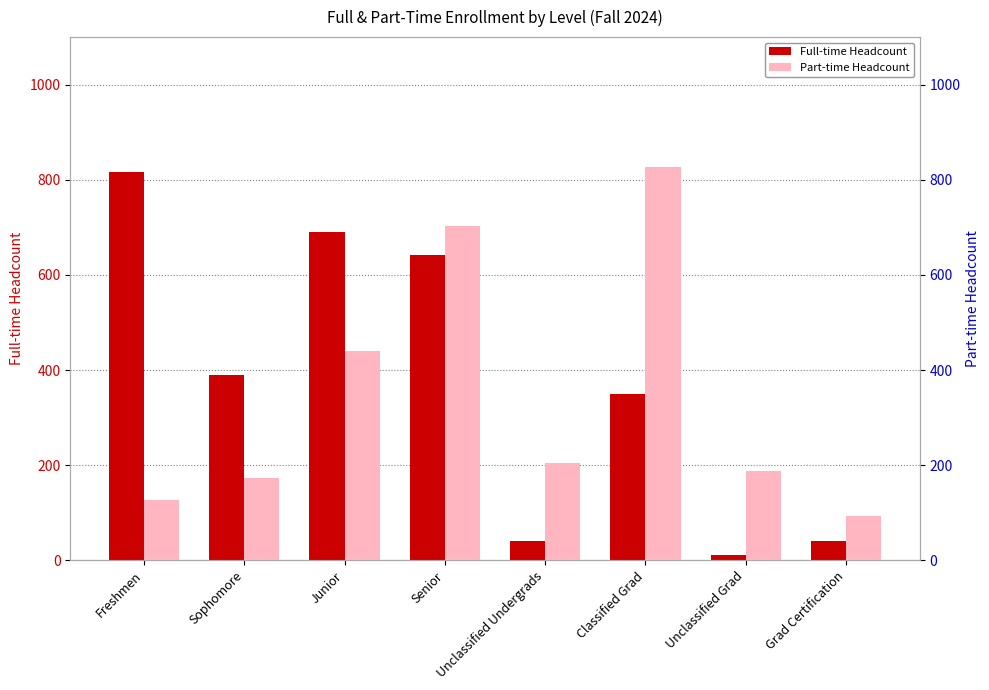

List the labels in order of Part-time Headcount value, largest first.

Classified Grad, Senior, Junior, Unclassified Undergrads, Unclassified Grad, Sophomore, Freshmen, Grad Certification